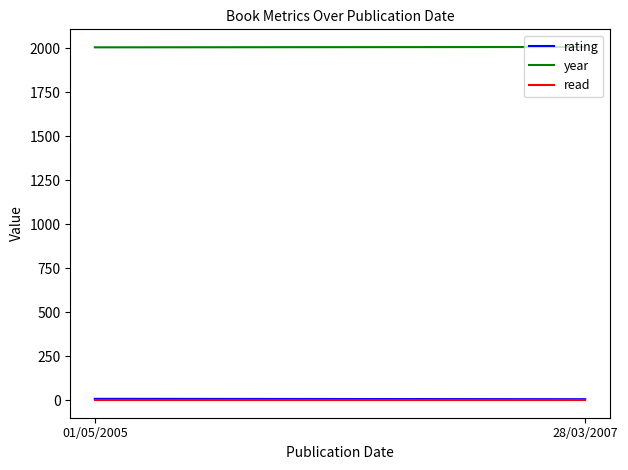

How many lines are shown in the chart?

3